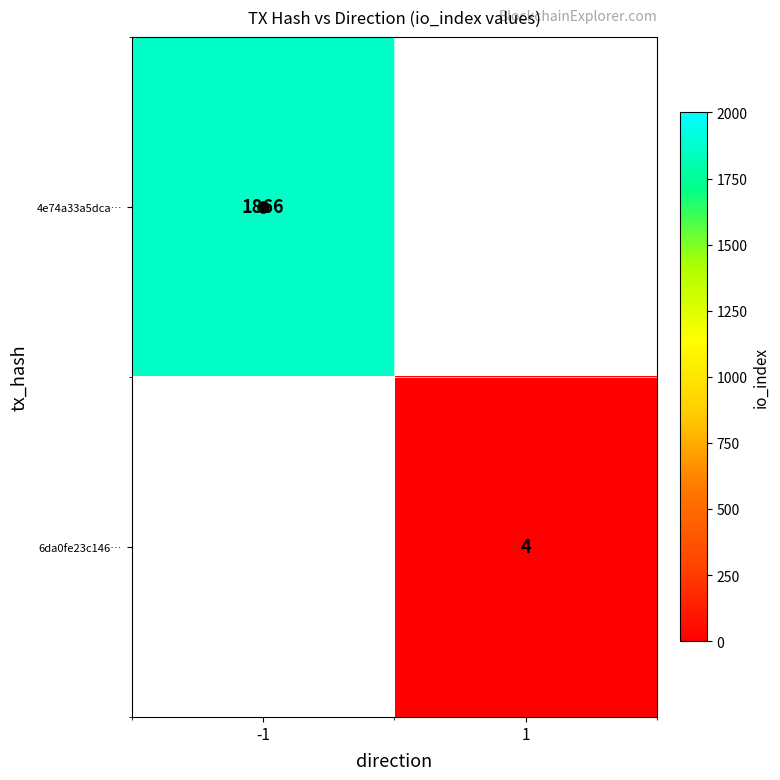

True or false: 4e74a33a5dca… has a value of 1866 at -1.

True